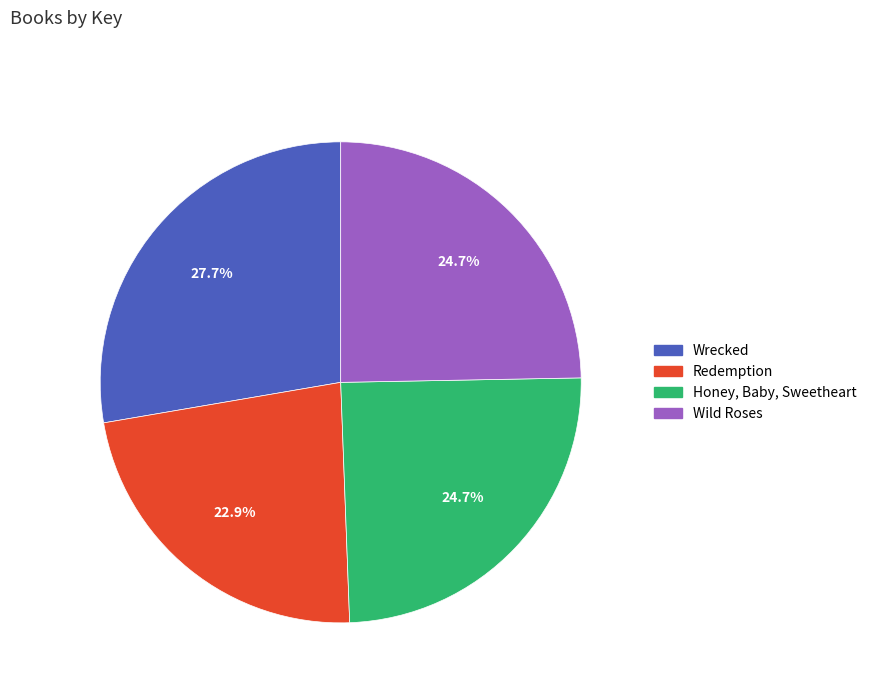

What is the ratio of the value at Wrecked to the value at Honey, Baby, Sweetheart?

1.1